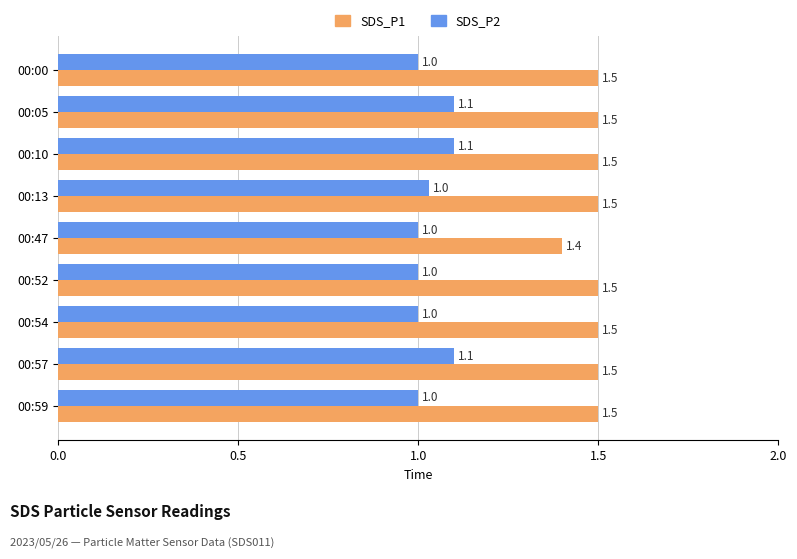

Where is SDS_P1 nearest to the value 1?

00:47